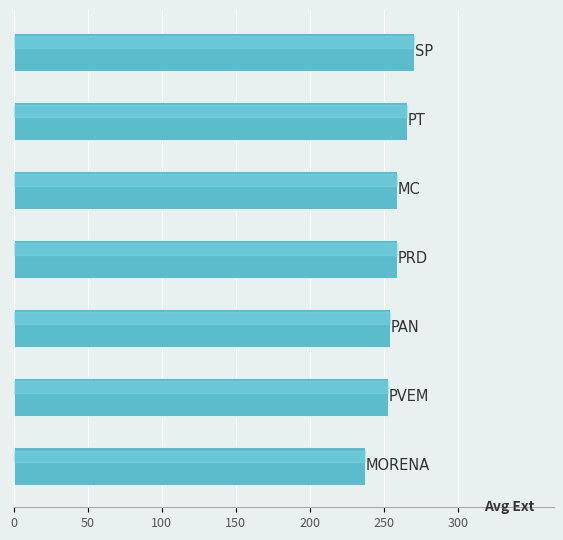

What is the maximum value shown in the chart?

270.3